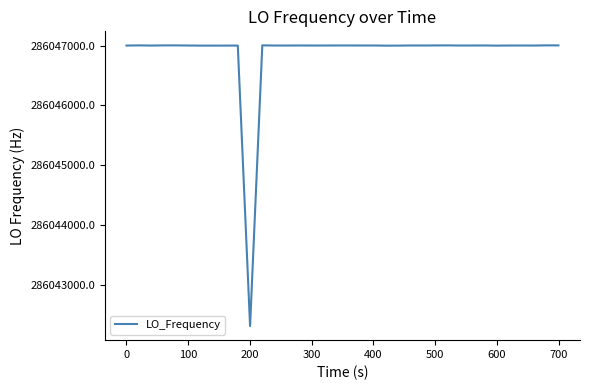

What is the difference between the maximum and second lowest values?

4.6